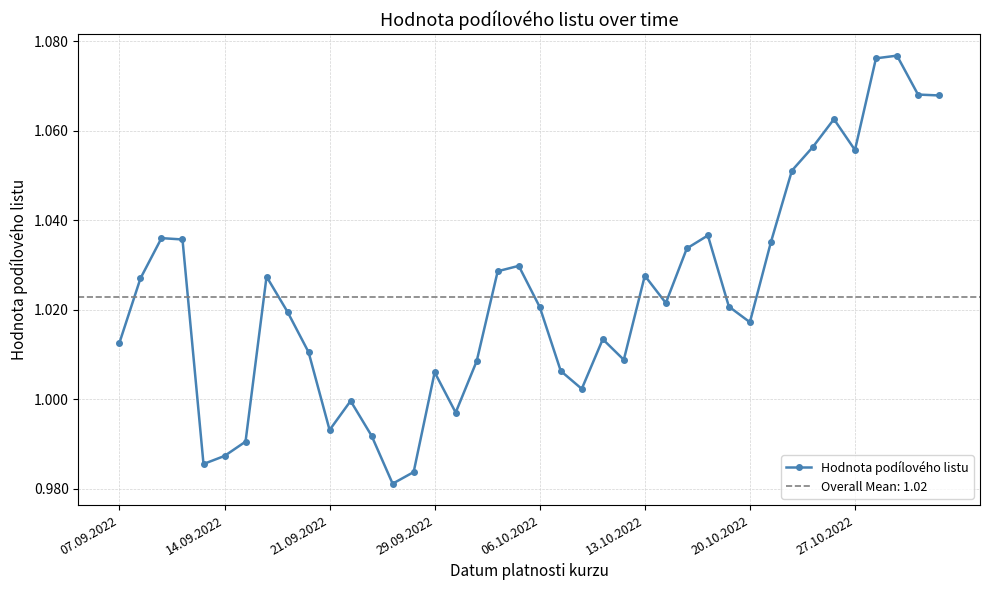

True or false: Hodnota podílového listu has more than 1 interior local peaks.

True